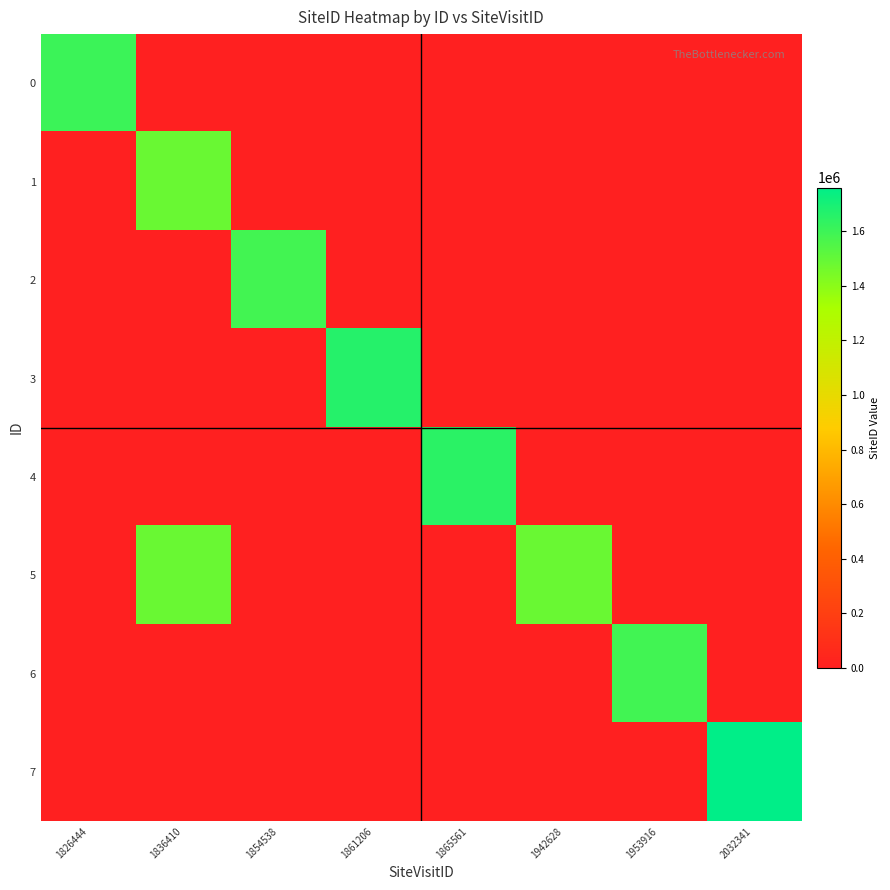

Reading left to right, what are all the values shown in this chart?

0: 1826444=1602936	1836410=0	1854538=0	1861206=0	1865561=0	1942628=0	1953916=0	2032341=0
1: 1826444=0	1836410=1488065	1854538=0	1861206=0	1865561=0	1942628=0	1953916=0	2032341=0
2: 1826444=0	1836410=0	1854538=1587680	1861206=0	1865561=0	1942628=0	1953916=0	2032341=0
3: 1826444=0	1836410=0	1854538=0	1861206=1663407	1865561=0	1942628=0	1953916=0	2032341=0
4: 1826444=0	1836410=0	1854538=0	1861206=0	1865561=1649342	1942628=0	1953916=0	2032341=0
5: 1826444=0	1836410=1488065	1854538=0	1861206=0	1865561=0	1942628=1488065	1953916=0	2032341=0
6: 1826444=0	1836410=0	1854538=0	1861206=0	1865561=0	1942628=0	1953916=1589869	2032341=0
7: 1826444=0	1836410=0	1854538=0	1861206=0	1865561=0	1942628=0	1953916=0	2032341=1760259